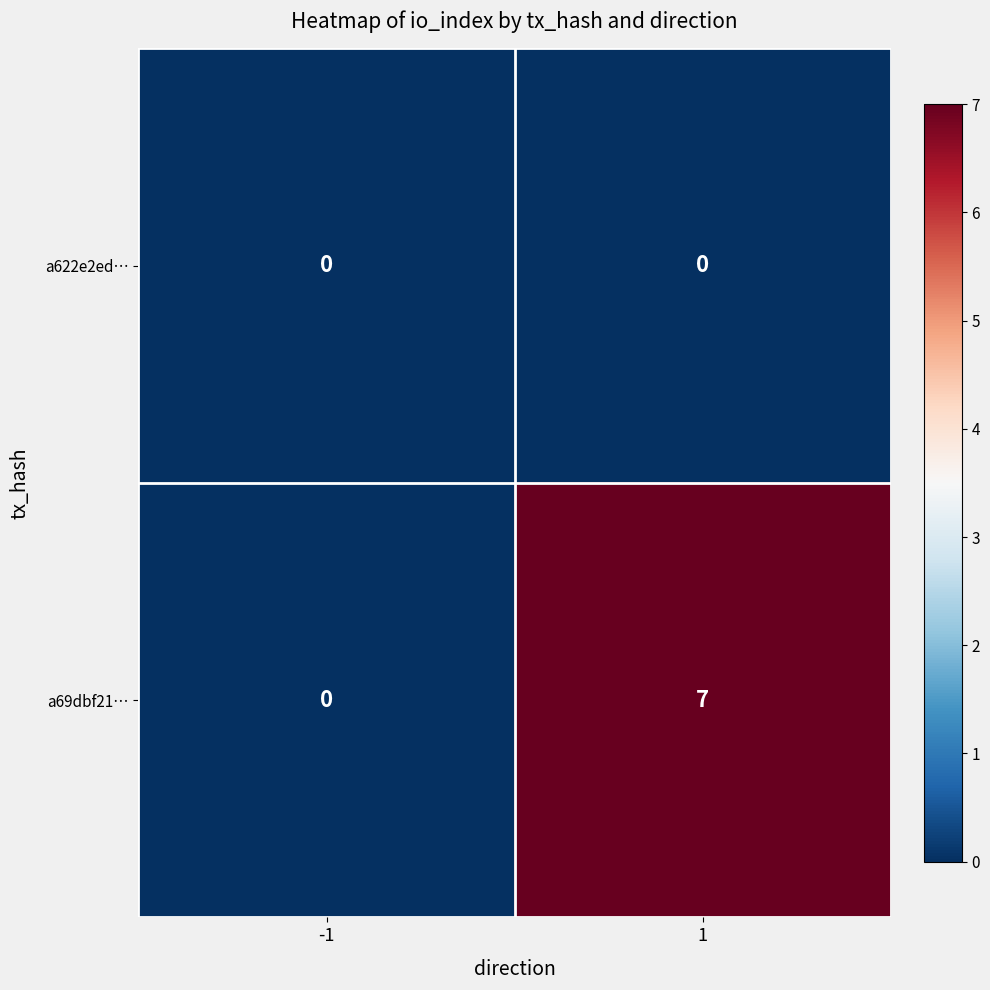

At 1, list the series in order from smallest to largest.

a622e2ed…, a69dbf21…